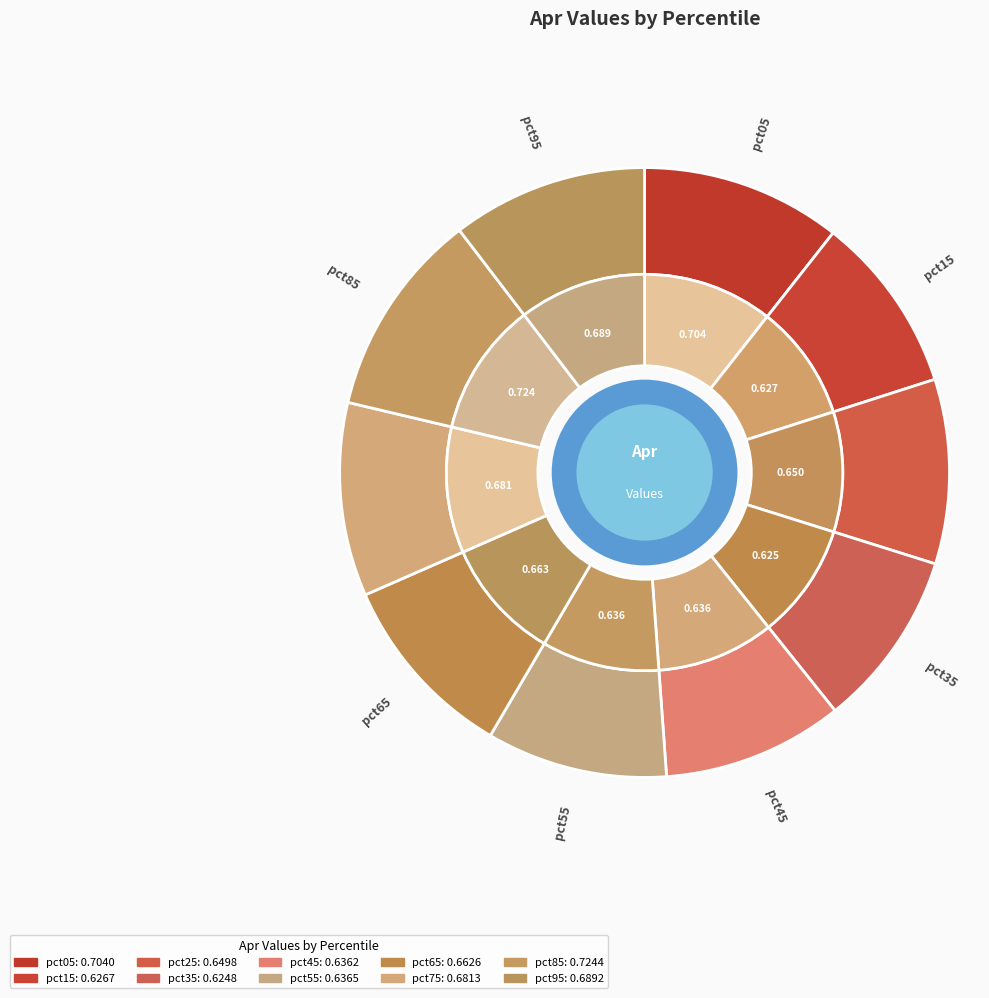

Is it true that pct55 is 10% of the pie?

True